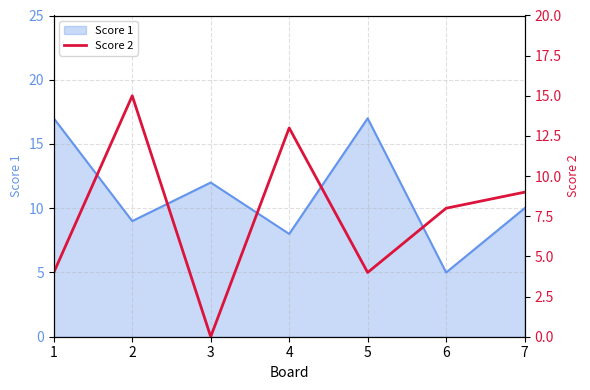

How many lines are shown in the chart?

1